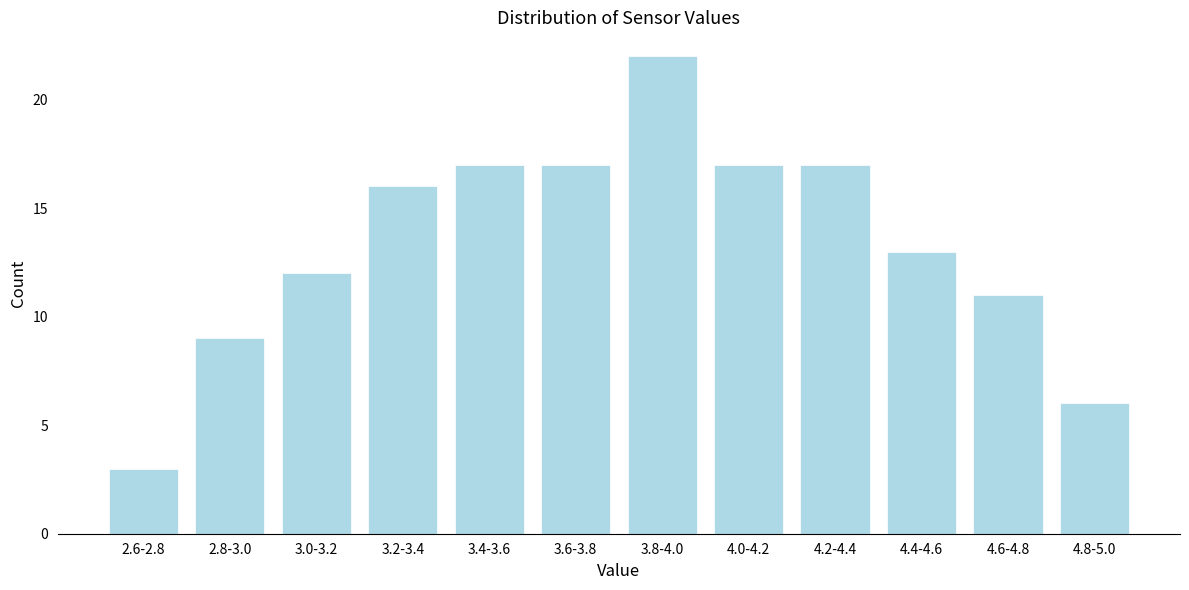

Reading left to right, extract all data points from this chart.

2.6-2.8=3	2.8-3.0=9	3.0-3.2=12	3.2-3.4=16	3.4-3.6=17	3.6-3.8=17	3.8-4.0=22	4.0-4.2=17	4.2-4.4=17	4.4-4.6=13	4.6-4.8=11	4.8-5.0=6